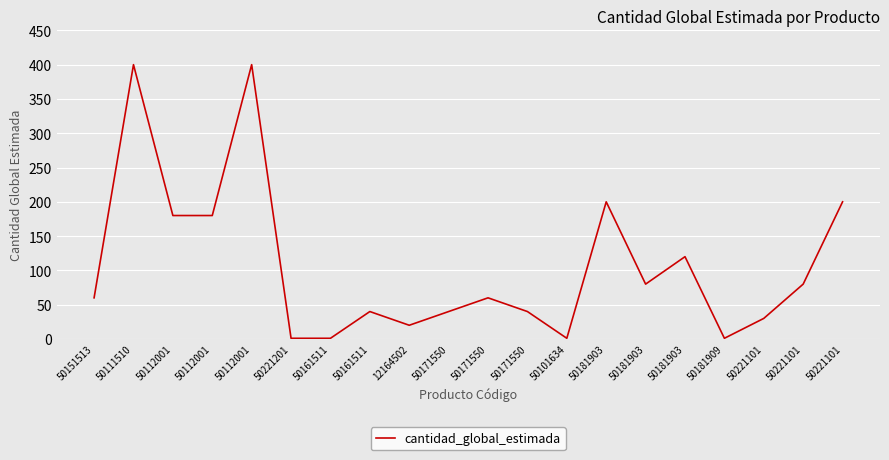

Which has a higher value, 50221101 or 12164502?

50221101